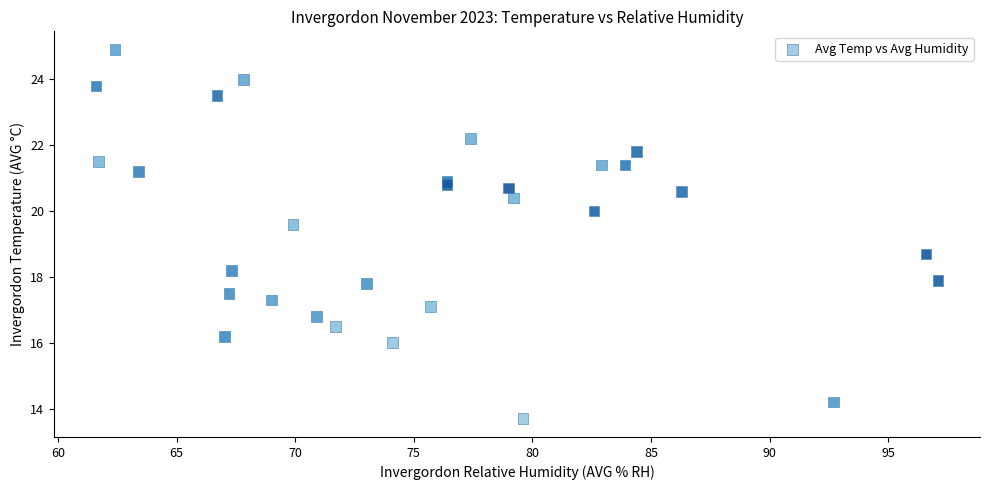

What Y value in the scatter plot is closest to 19?

18.7